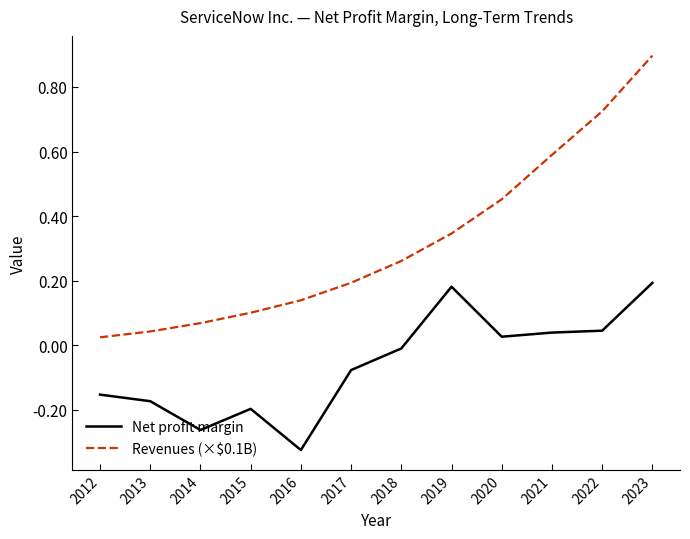

Is the value of Revenues (×$0.1B) at 2014 greater than the value of Net profit margin at 2022?

Yes